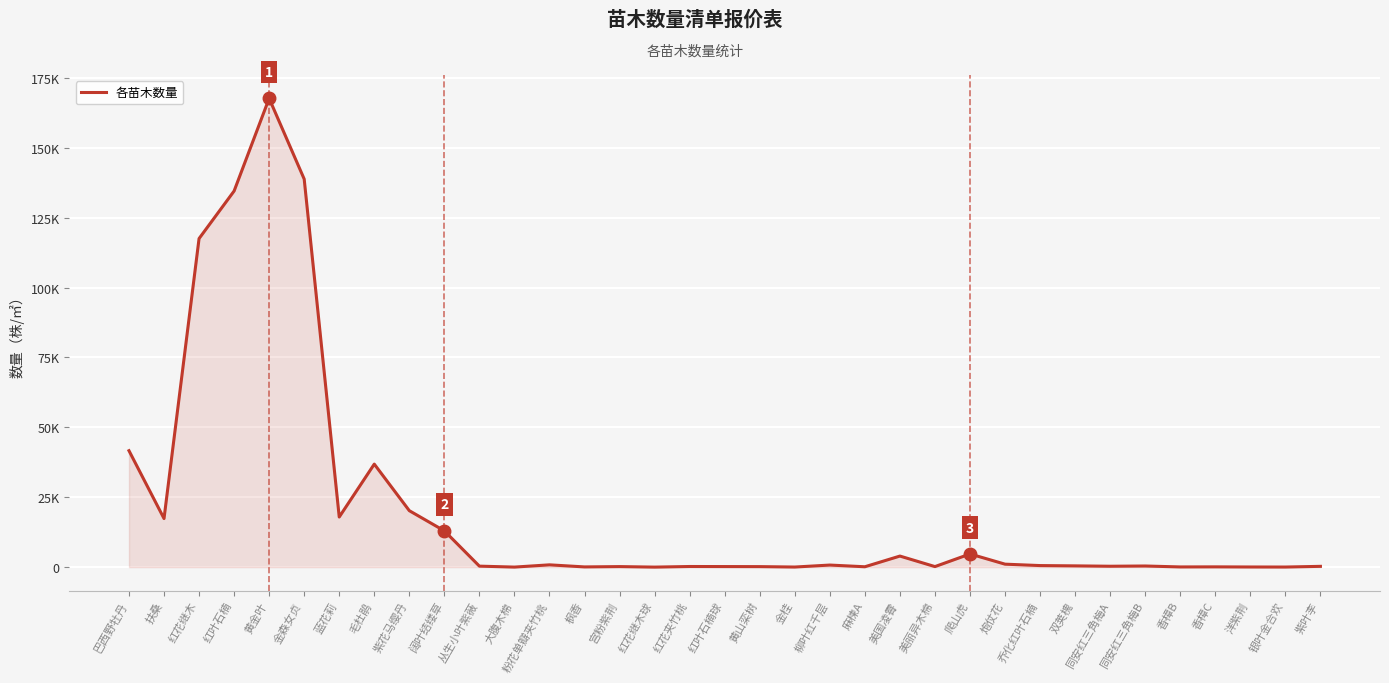

Approximately how many times larger is the value at 金森女贞 compared to 麻楝A?

1084.6